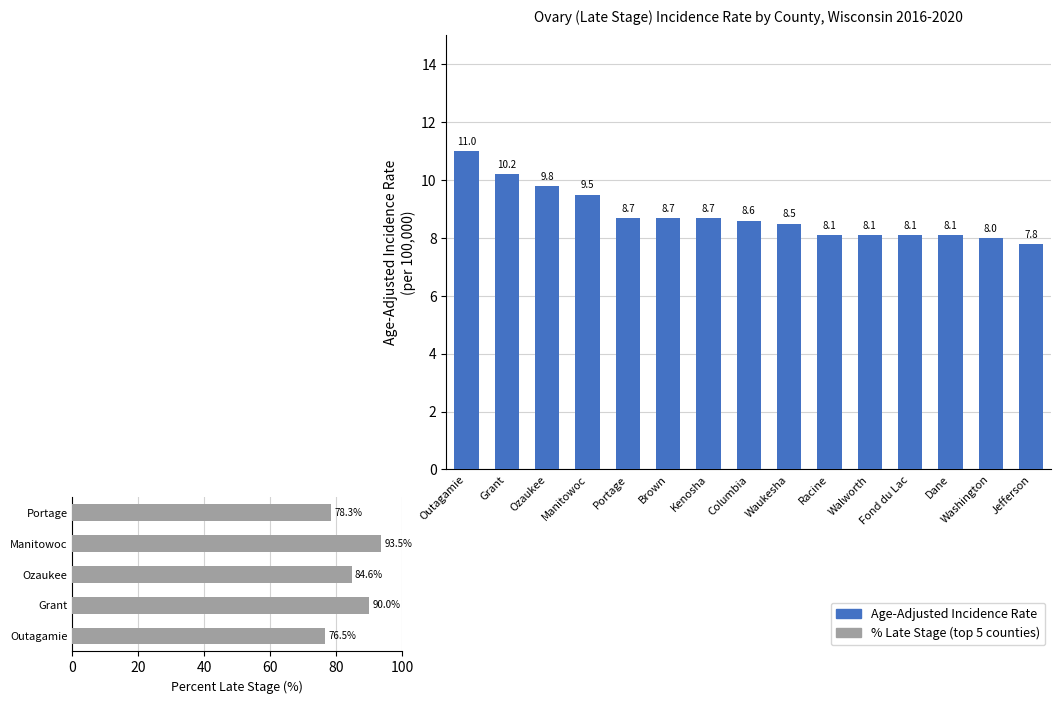

What position from the left is Manitowoc?

4